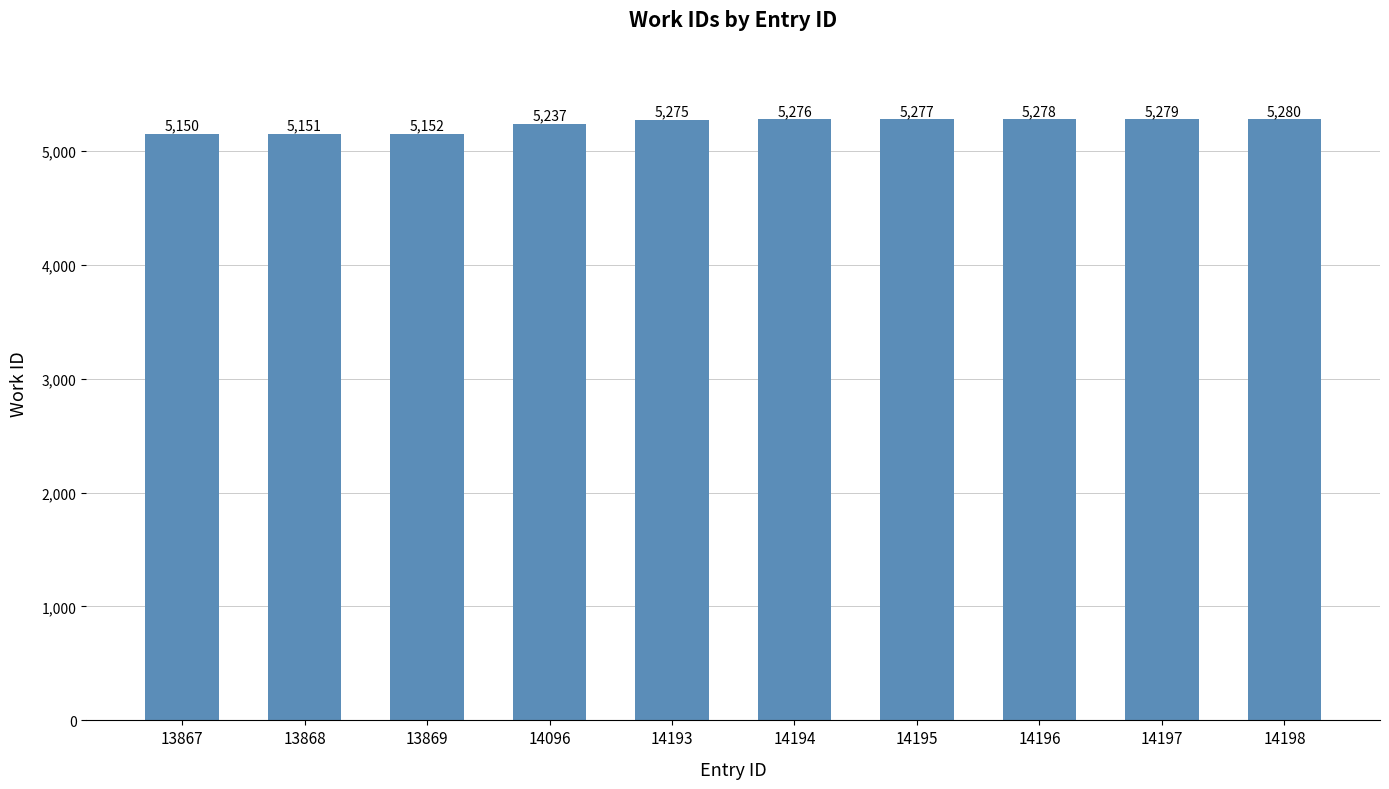

Rank the categories by value from lowest to highest.

13867, 13868, 13869, 14096, 14193, 14194, 14195, 14196, 14197, 14198